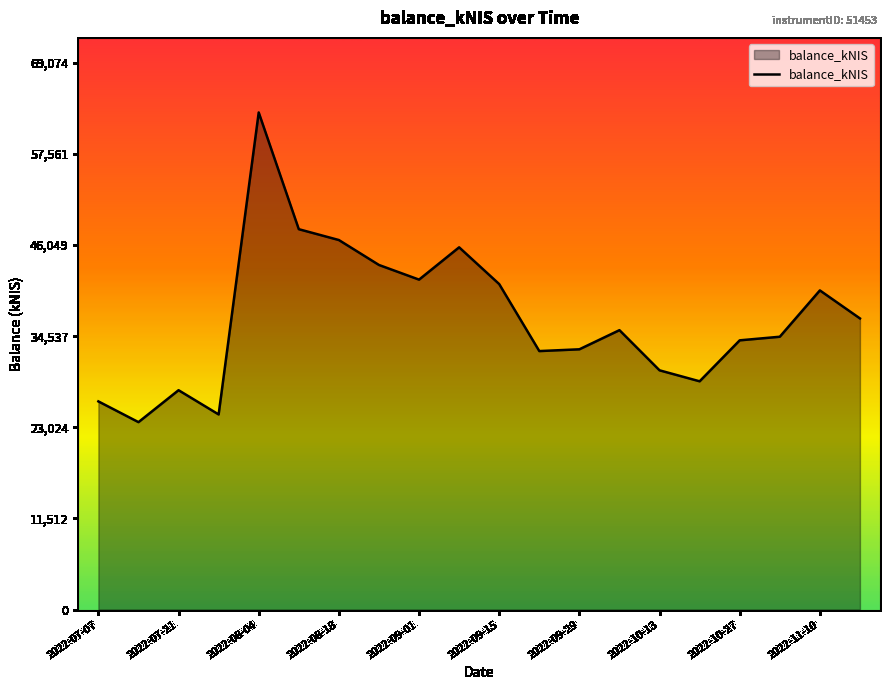

What is the minimum value shown in the chart?

23675.0